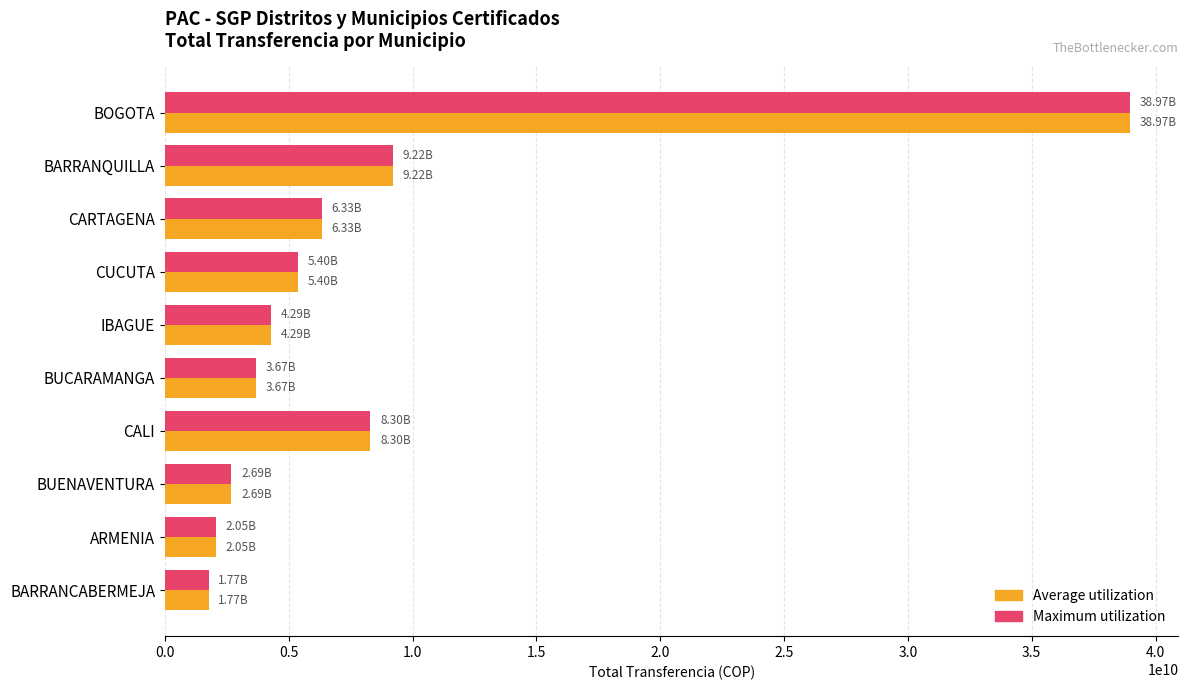

What is the maximum value for Maximum utilization?

38974923030